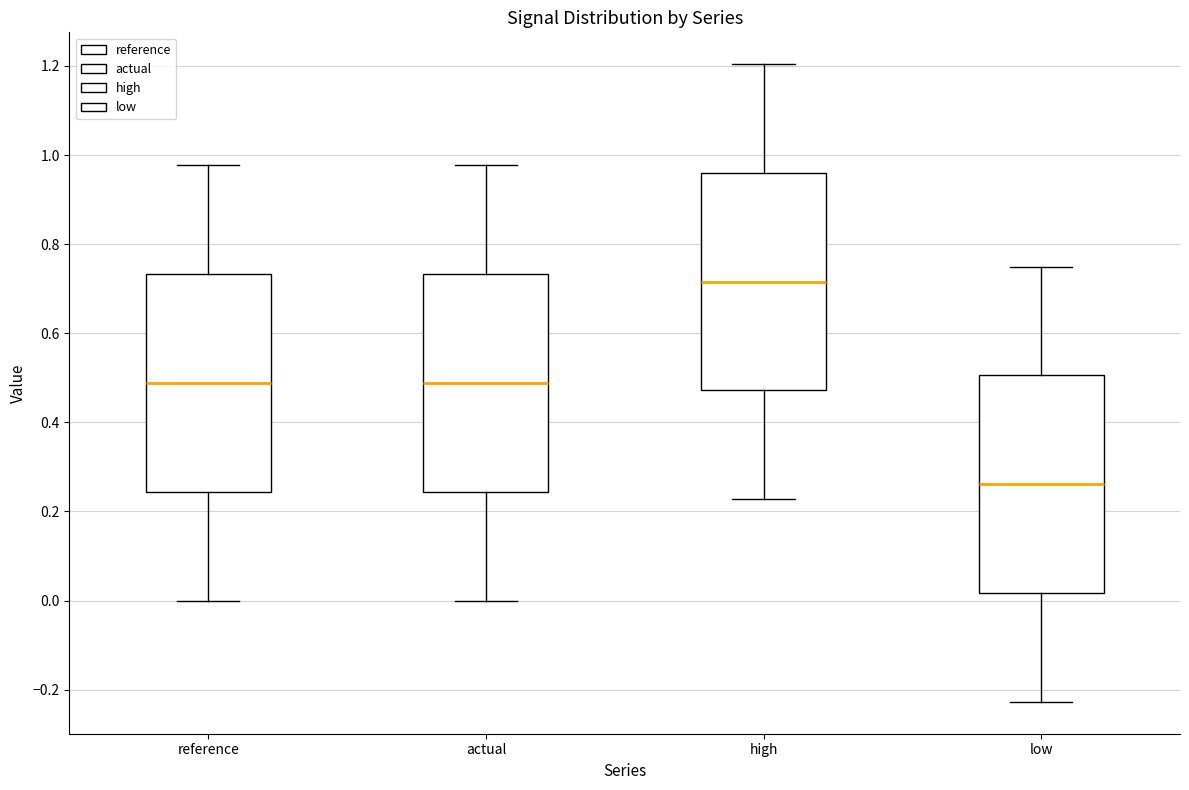

Reading left to right, read every box against the y-axis: the position of its median line, the range the box covers, and the ends of its whiskers. The values are not printed on the chart, so give them approximately, as read against the axis.

reference: median 0.48, box 0.24 to 0.74, whiskers 0.00 to 0.98
actual: median 0.48, box 0.24 to 0.74, whiskers 0.00 to 0.98
high: median 0.72, box 0.48 to 0.96, whiskers 0.22 to 1.20
low: median 0.26, box 0.02 to 0.50, whiskers -0.22 to 0.74